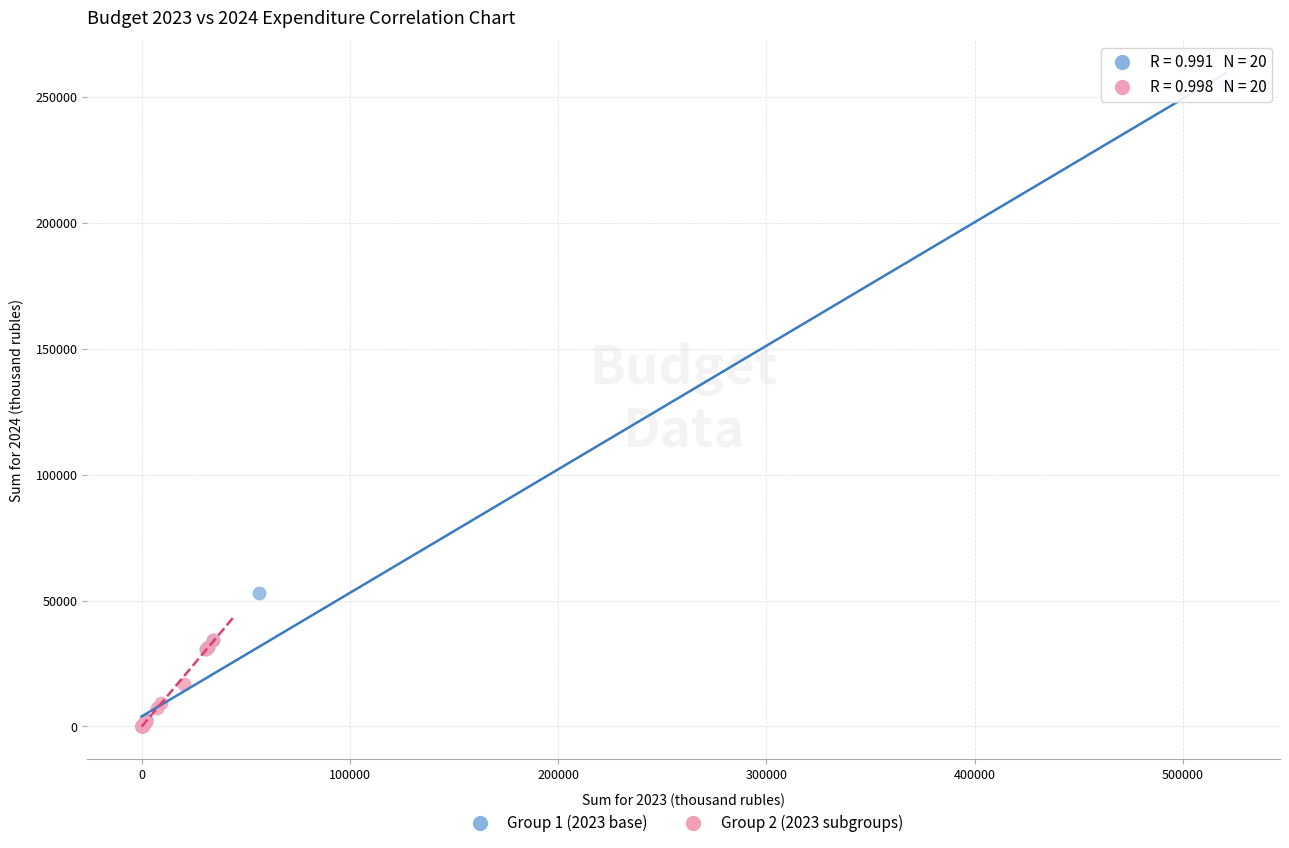

Which series contains the highest Y value?

Group 1 (2023 base)